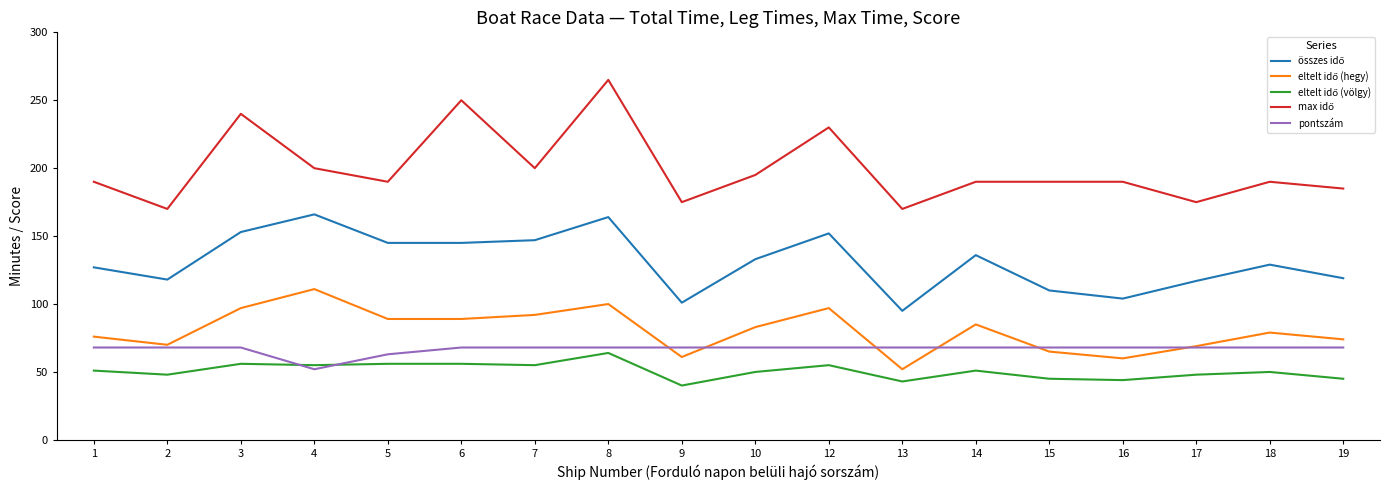

Is it true that pontszám equals 68 at 9?

True